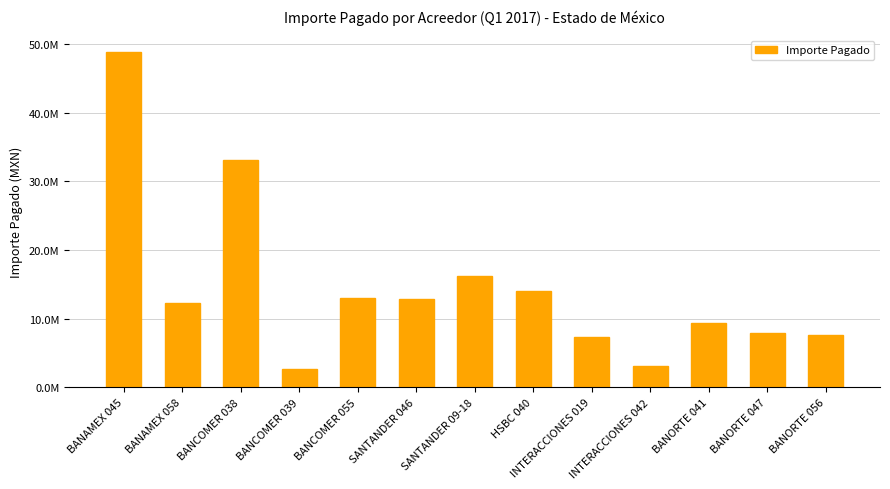

The value at BANCOMER 039 is 2711081.1. True or false?

True